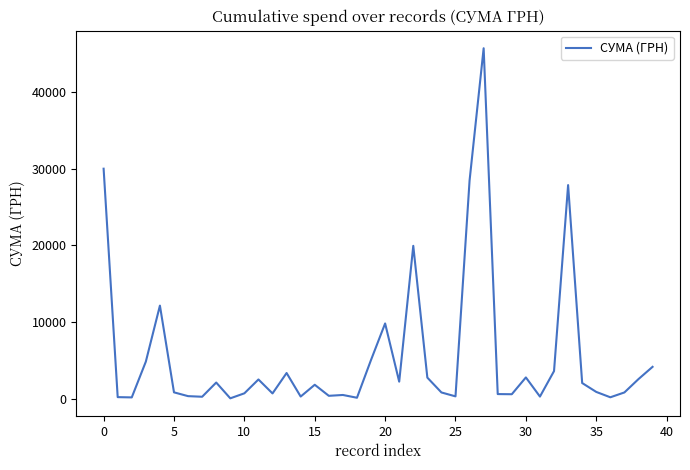

What is the greatest value displayed?

45738.9